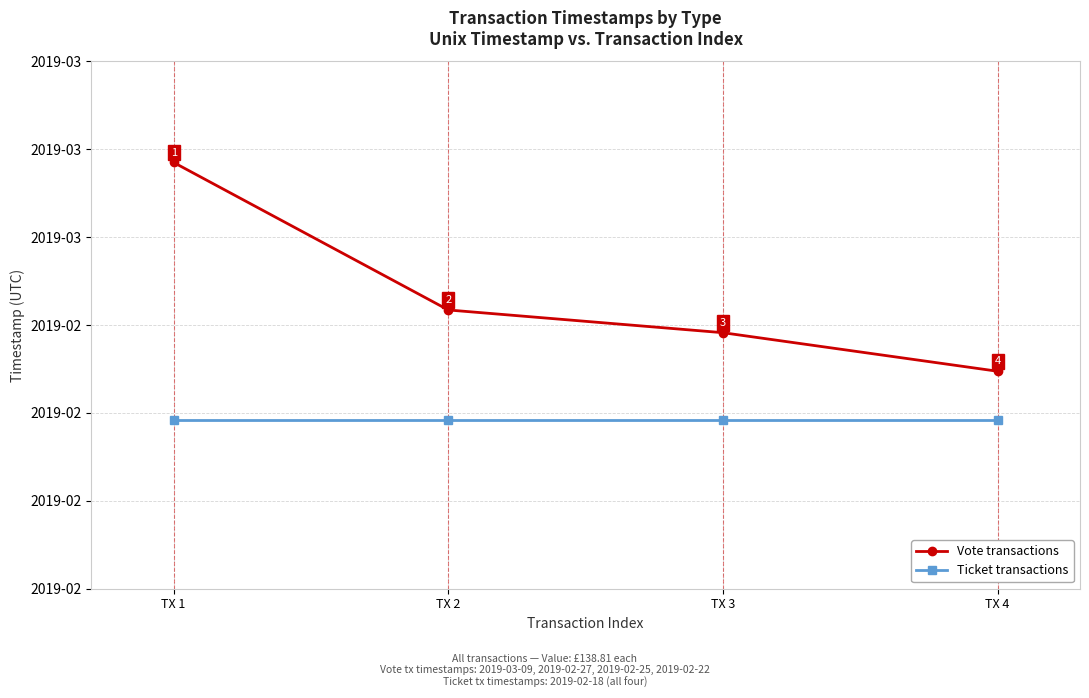

True or false: Vote transactions and Ticket transactions cross at least once.

False